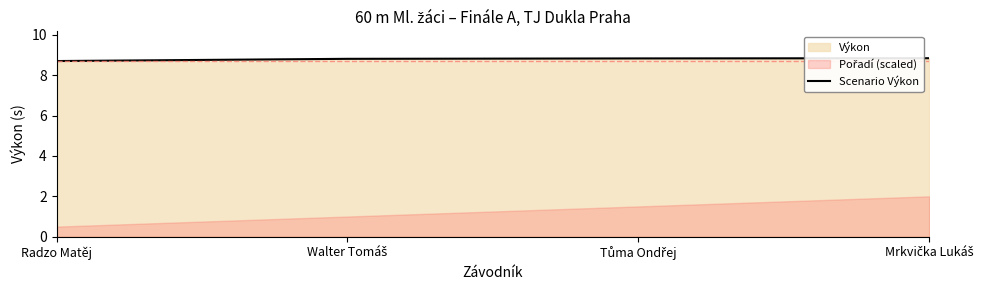

Which has a higher value, Walter Tomáš or Tůma Ondřej?

Tůma Ondřej